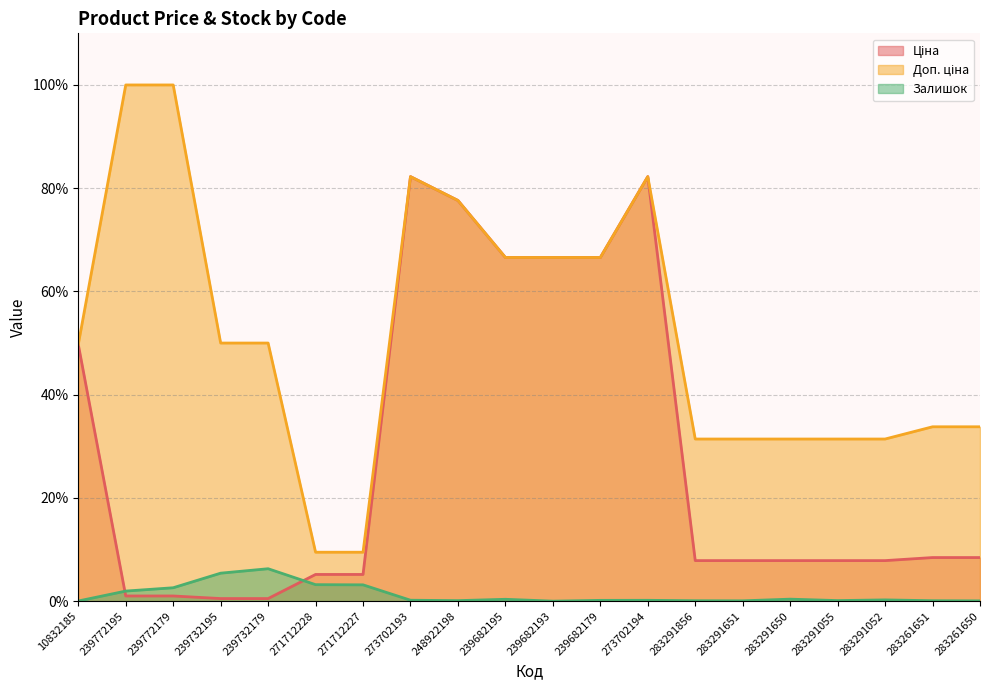

True or false: Доп. ціна and Ціна intersect in this chart.

False